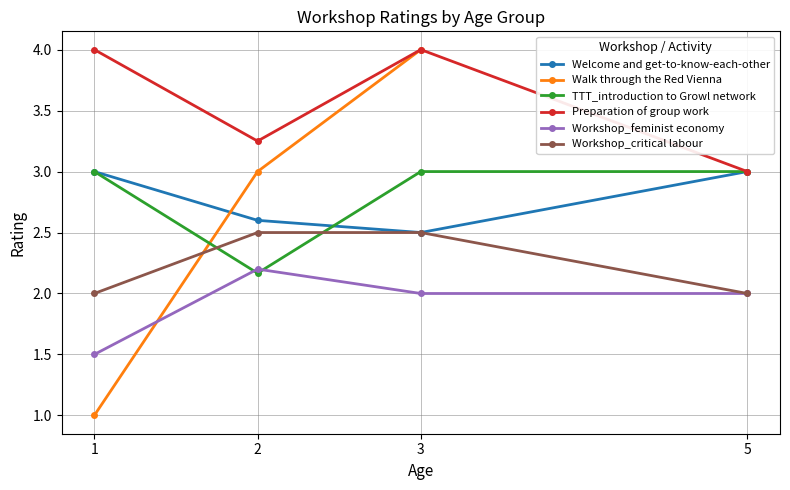

What is the smallest value displayed?

1.0